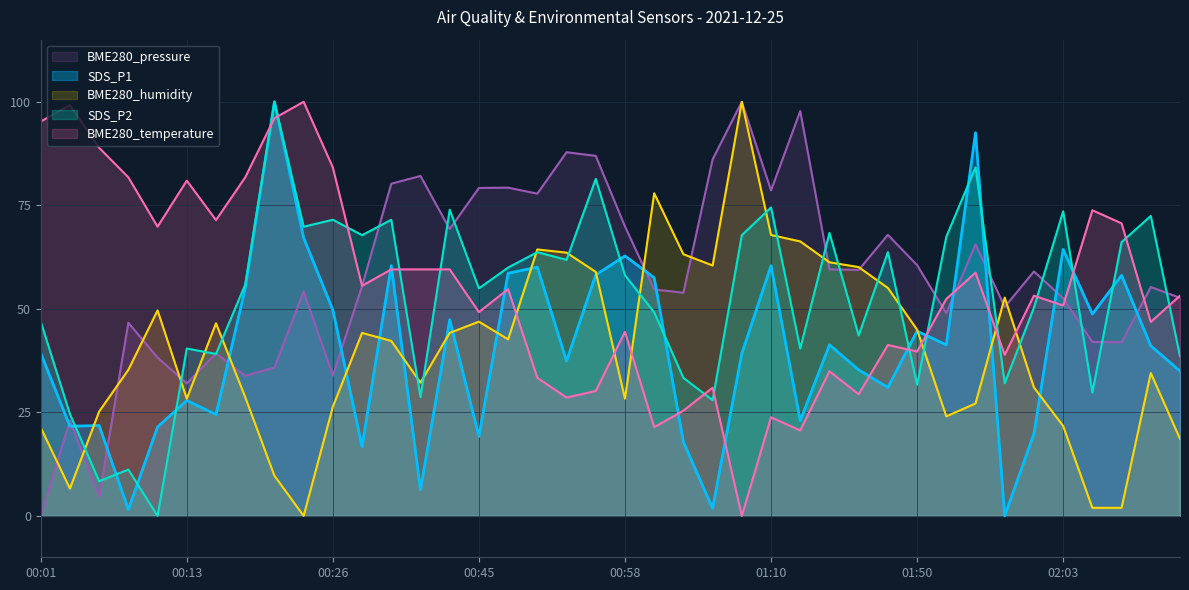

At 00:26, list the series in order from smallest to largest.

BME280_humidity, BME280_pressure, SDS_P1, SDS_P2, BME280_temperature